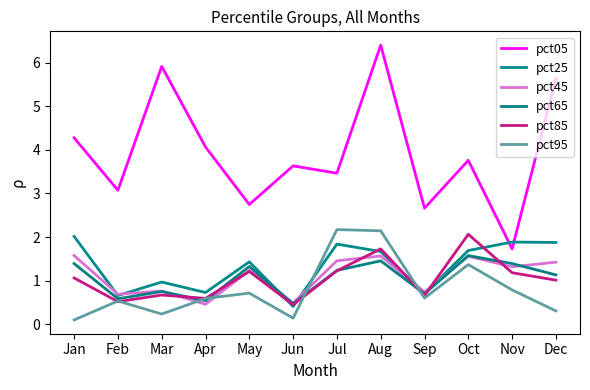

What is the spread (max minus min) of values at Sep?

2.1